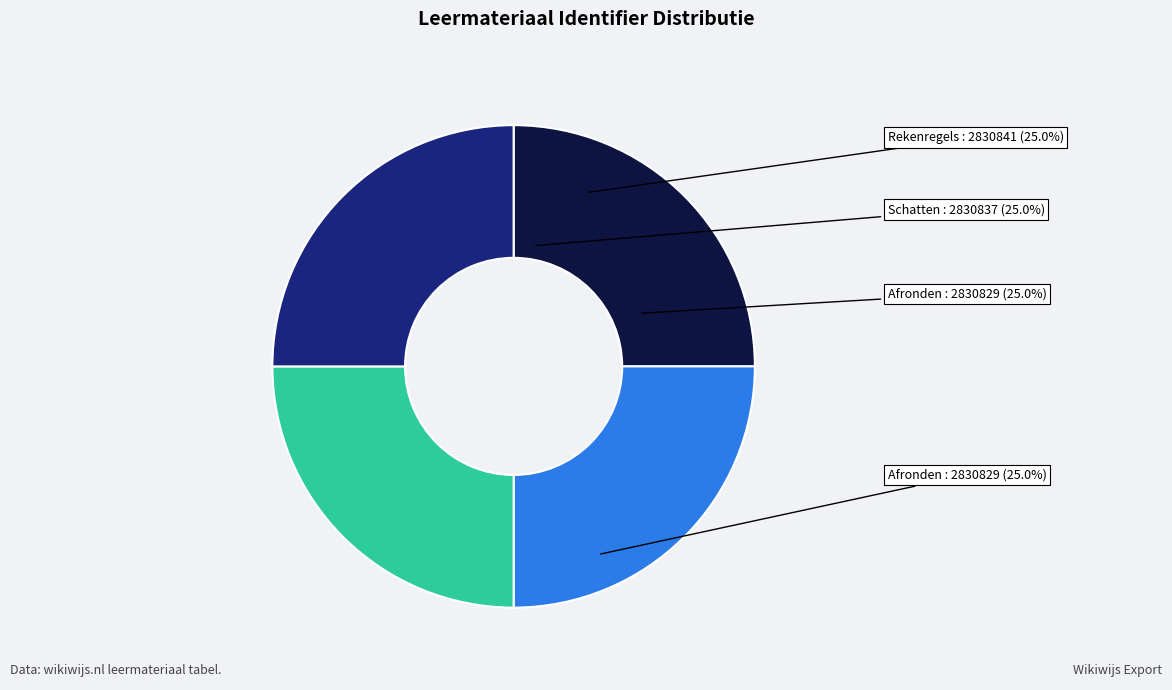

Is there any slice that represents more than half of the pie?

No